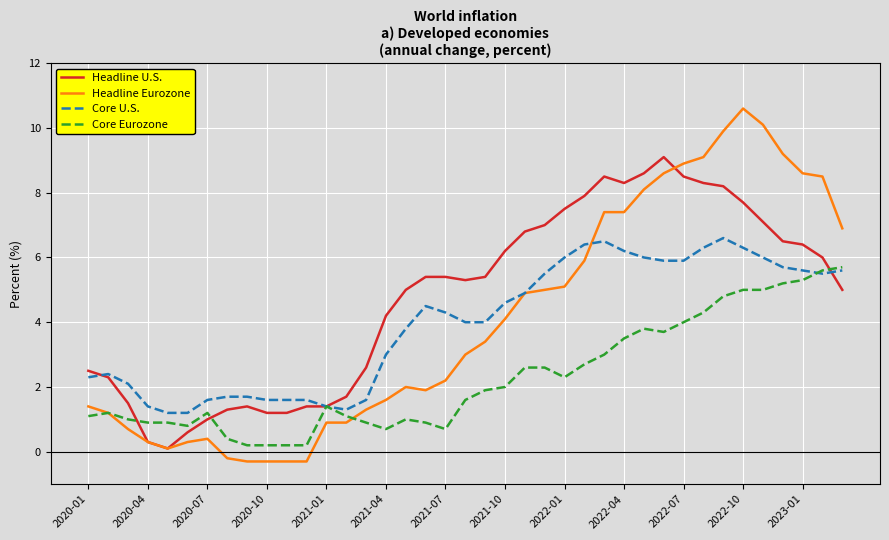

What is the difference between the maximum and second lowest values in the Headline U.S. series?

8.8